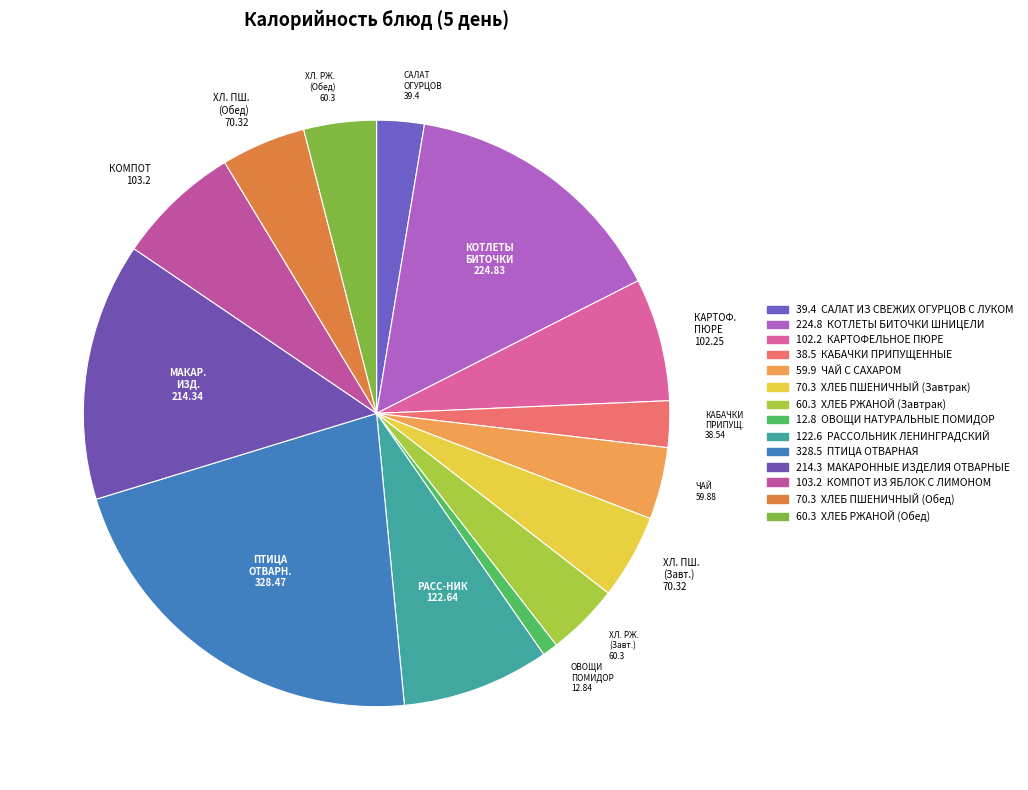

How many segments does this pie chart have?

14